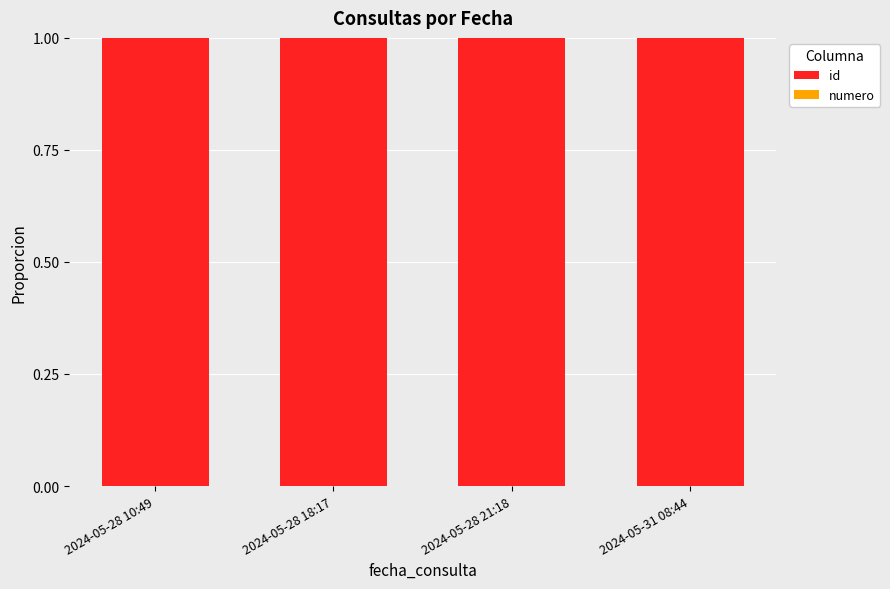

The id series shows 0.6 at 2024-05-28 10:49. True or false?

False